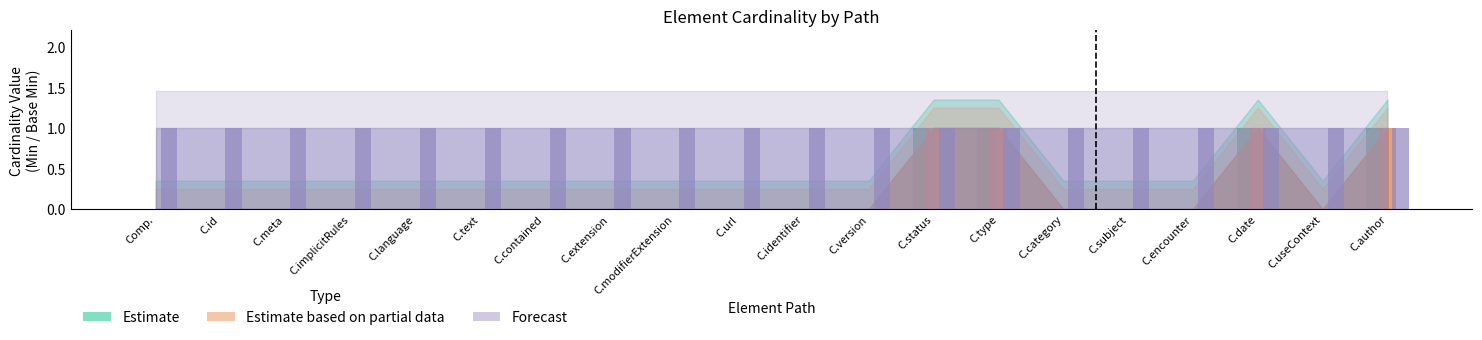

Is the value of Base Min (Estimate based on partial data) at C.modifierExtension greater than the value of Min (Estimate) at C.type?

No